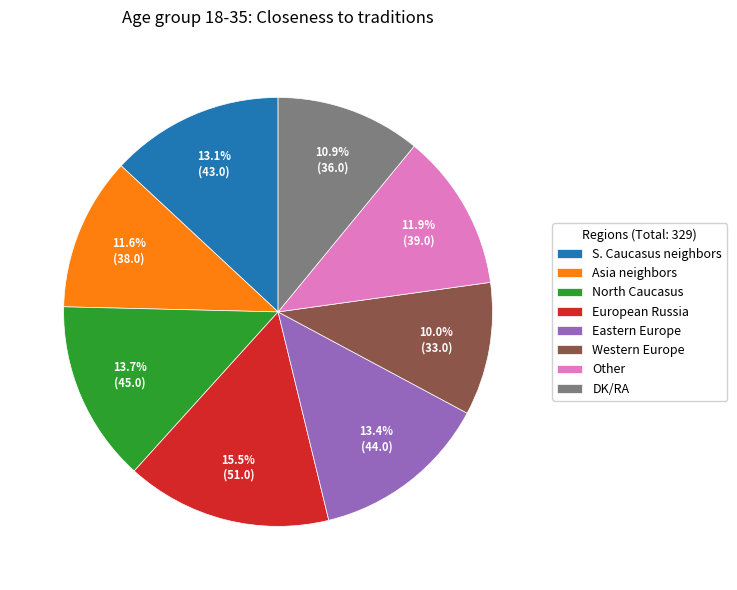

What is the ratio of the value at Other to the value at DK/RA?

1.1